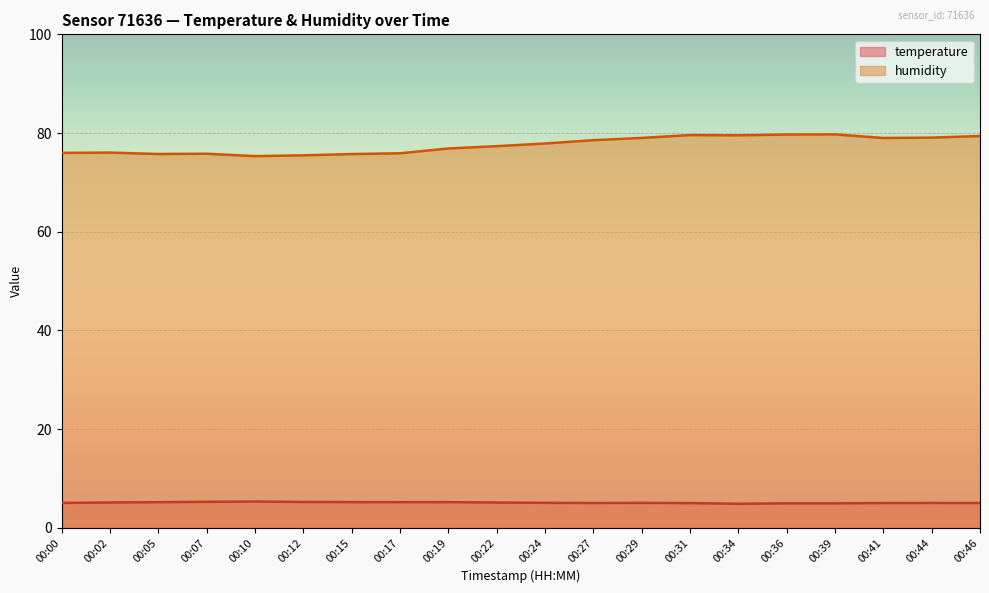

How many lines are shown in the chart?

2